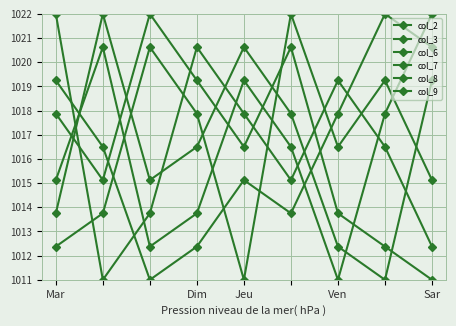

What is the value of the col_7 point at the 2nd from the left?

1015.1